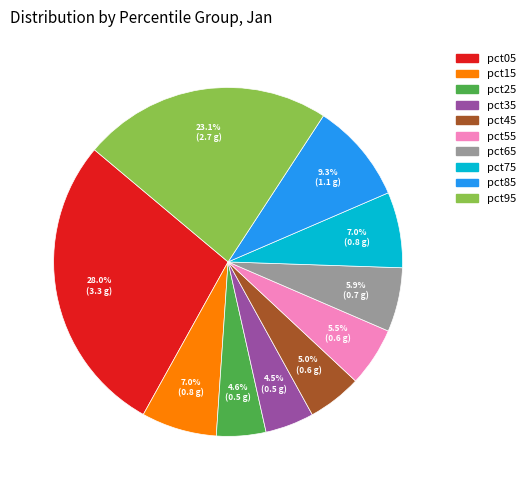

How many slices are in this pie chart?

10